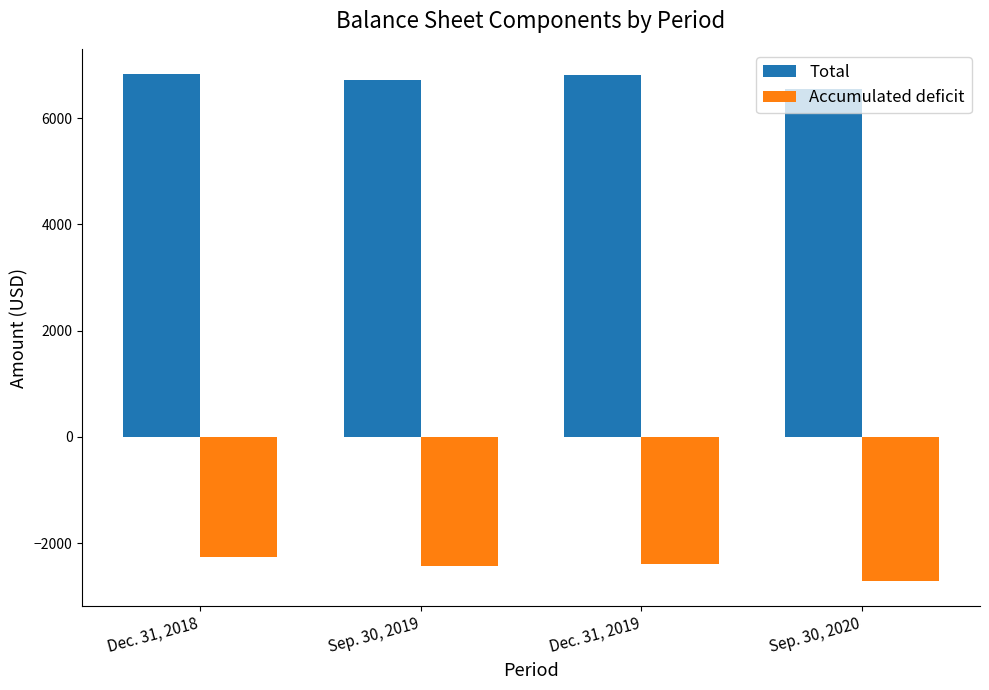

What is the value of the Accumulated deficit bar at the 4th from the left?

-2713